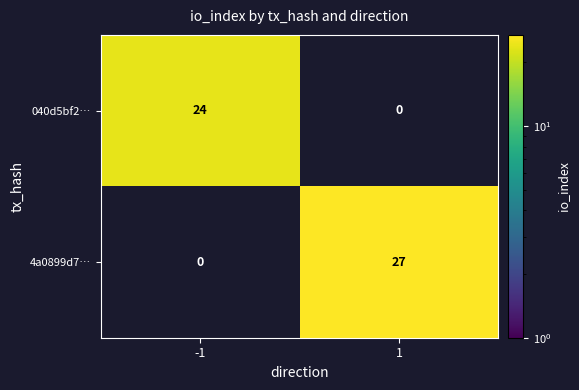

At how many categories does at least one series exceed 24?

1